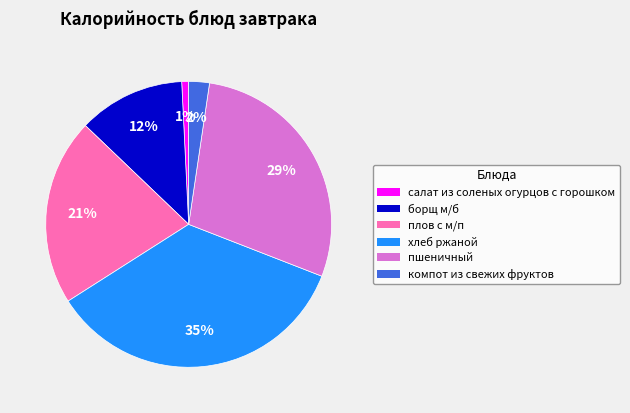

What is the ratio of the value at хлеб ржаной to the value at плов с м/п?

1.7